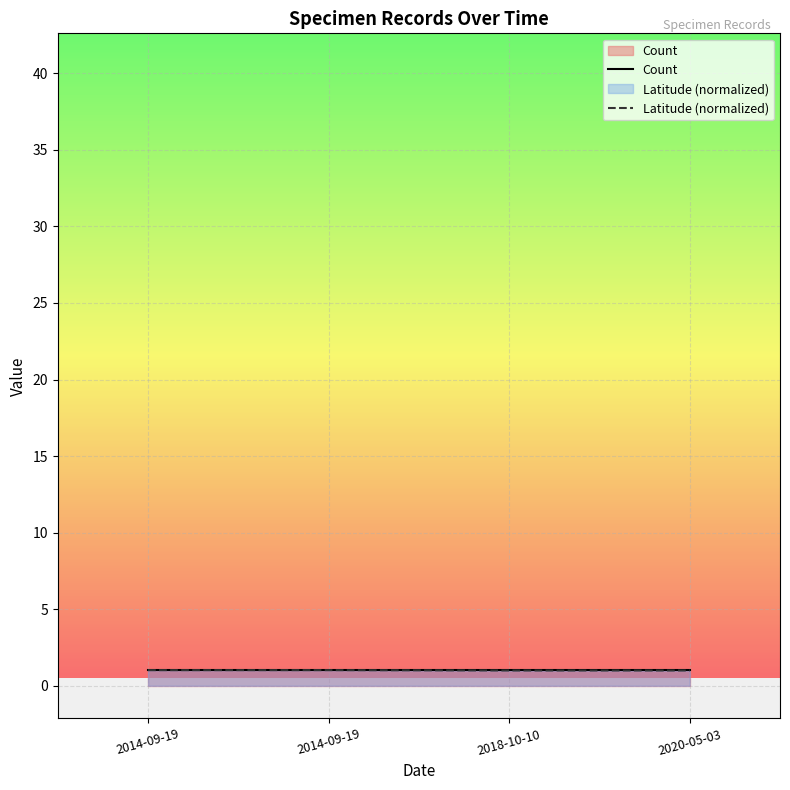

Which has a higher value, 2014-09-19 or 2014-09-19?

2014-09-19